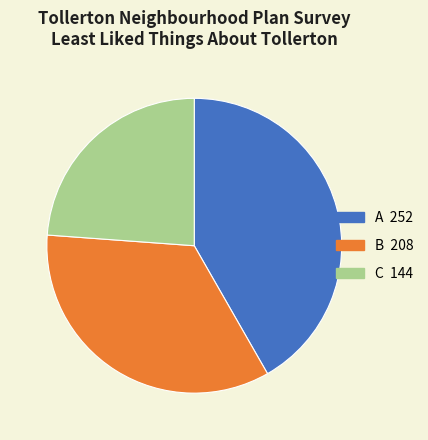

Rank the categories by value from highest to lowest.

A, B, C